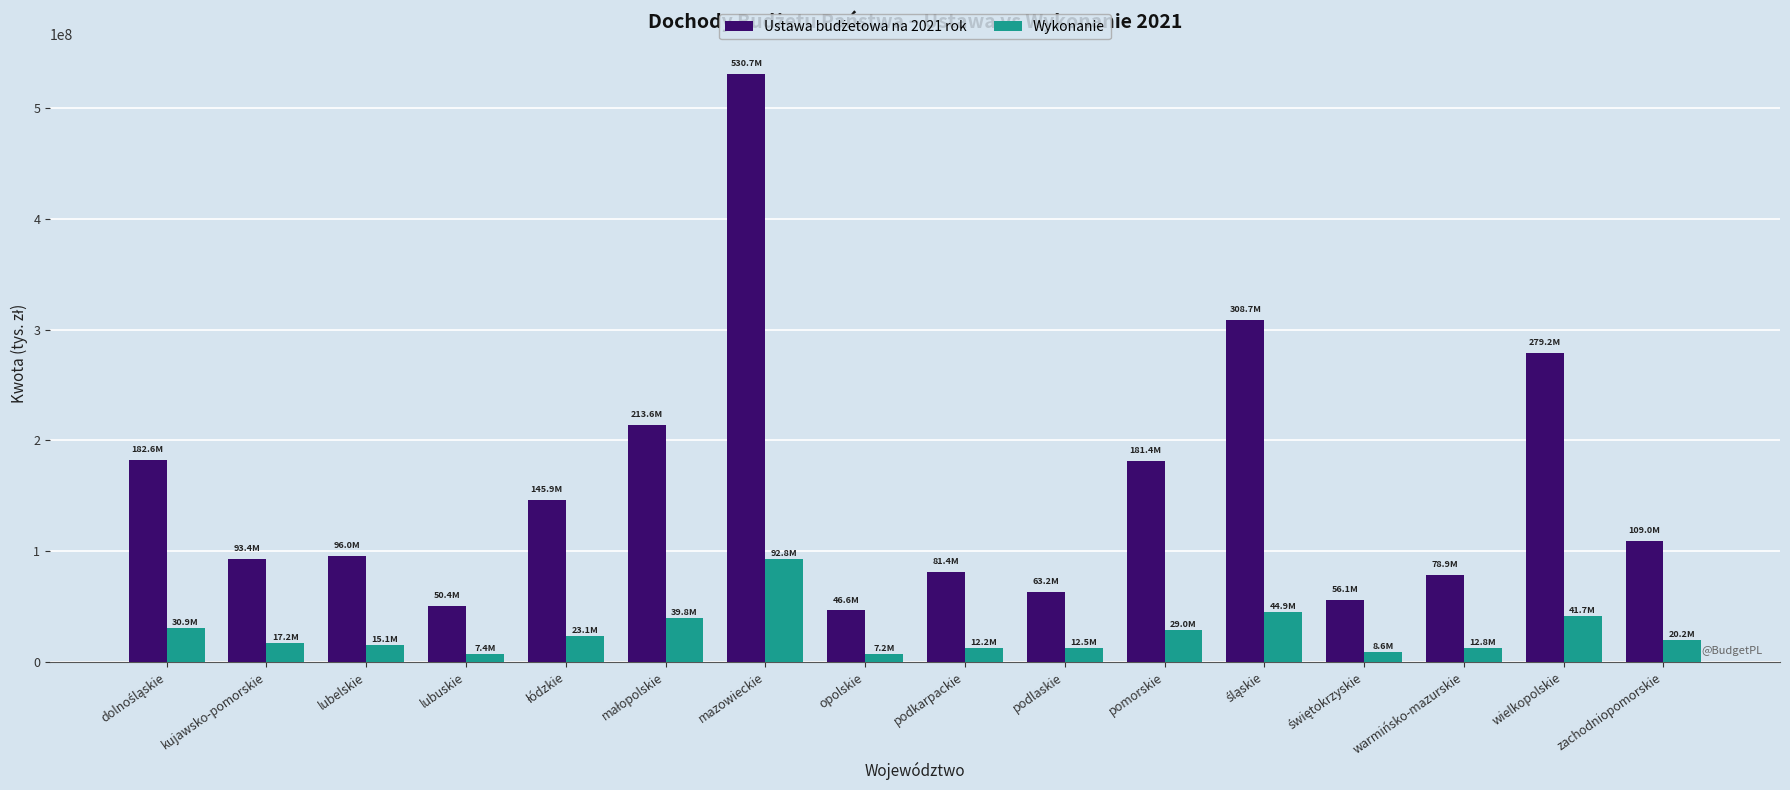

What position from the right is podkarpackie?

8